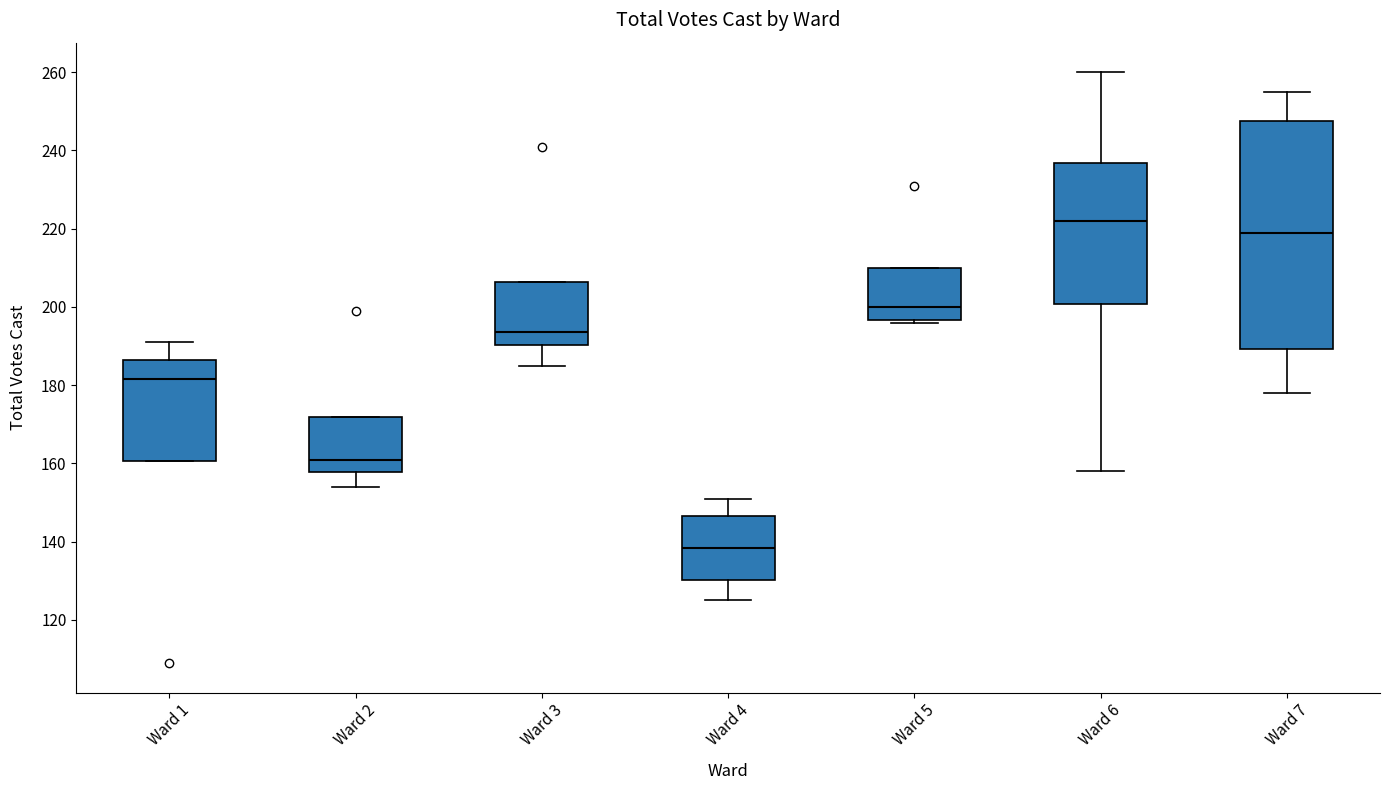

Which box has the highest median line?

Ward 6